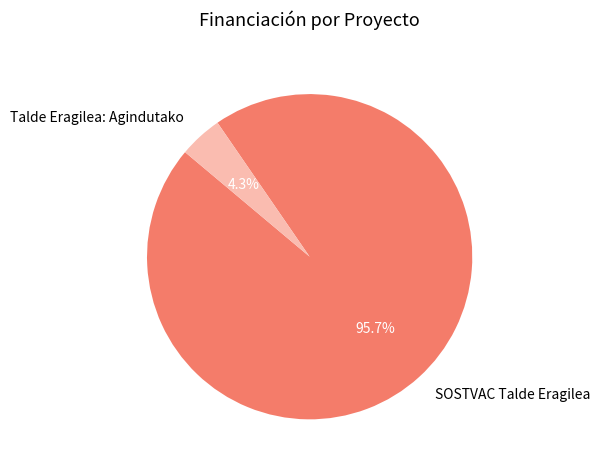

To the nearest percent, what percentage of the pie is Talde Eragilea: Agindutako?

4%